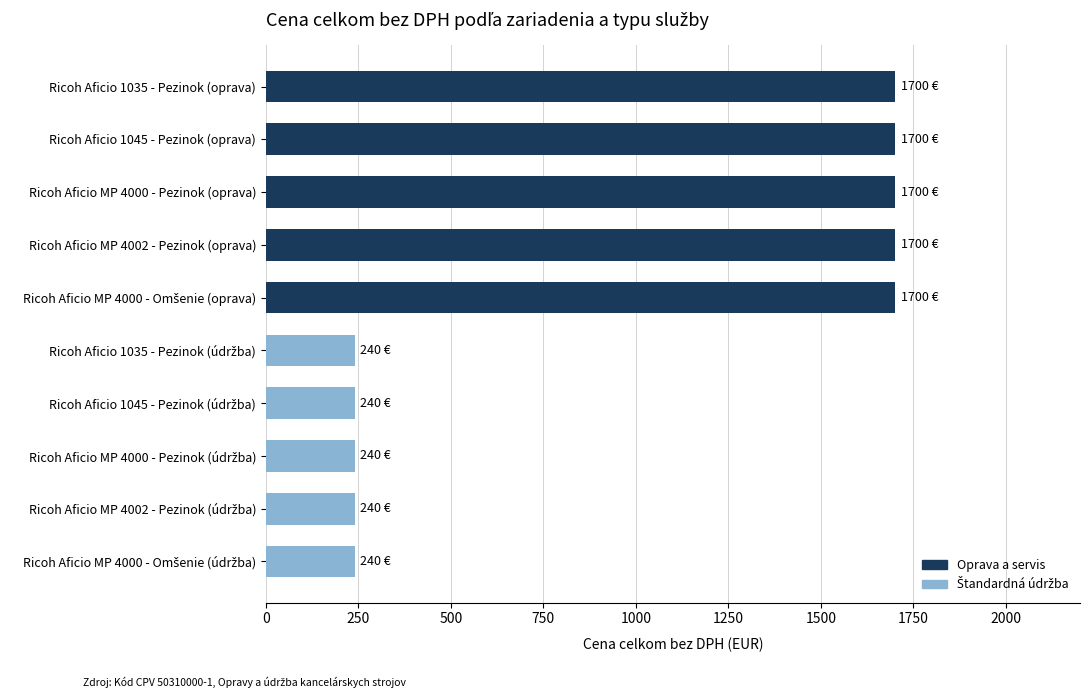

What is the maximum value shown in the chart?

1700